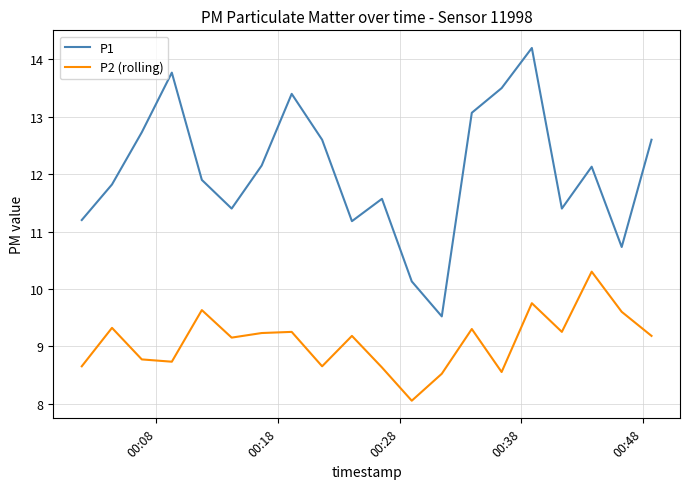

What is the smallest value displayed?

8.1